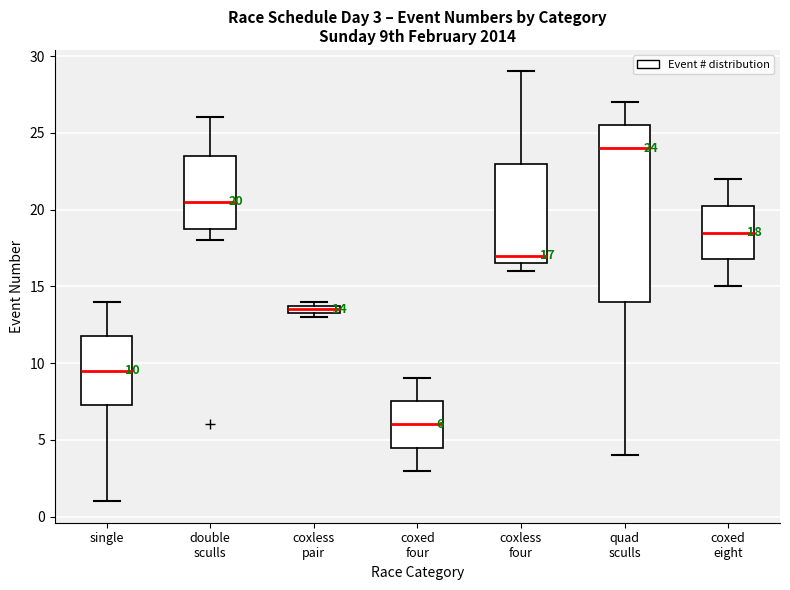

Which box is the tallest, from its lower edge to its upper edge?

quad sculls